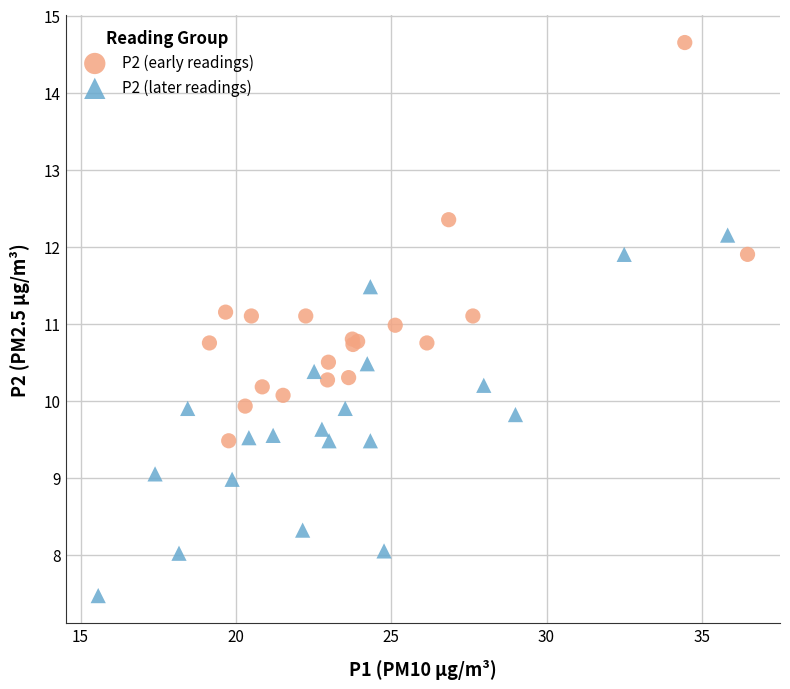

Which series has the largest Y range (max minus min)?

P2 (early readings)